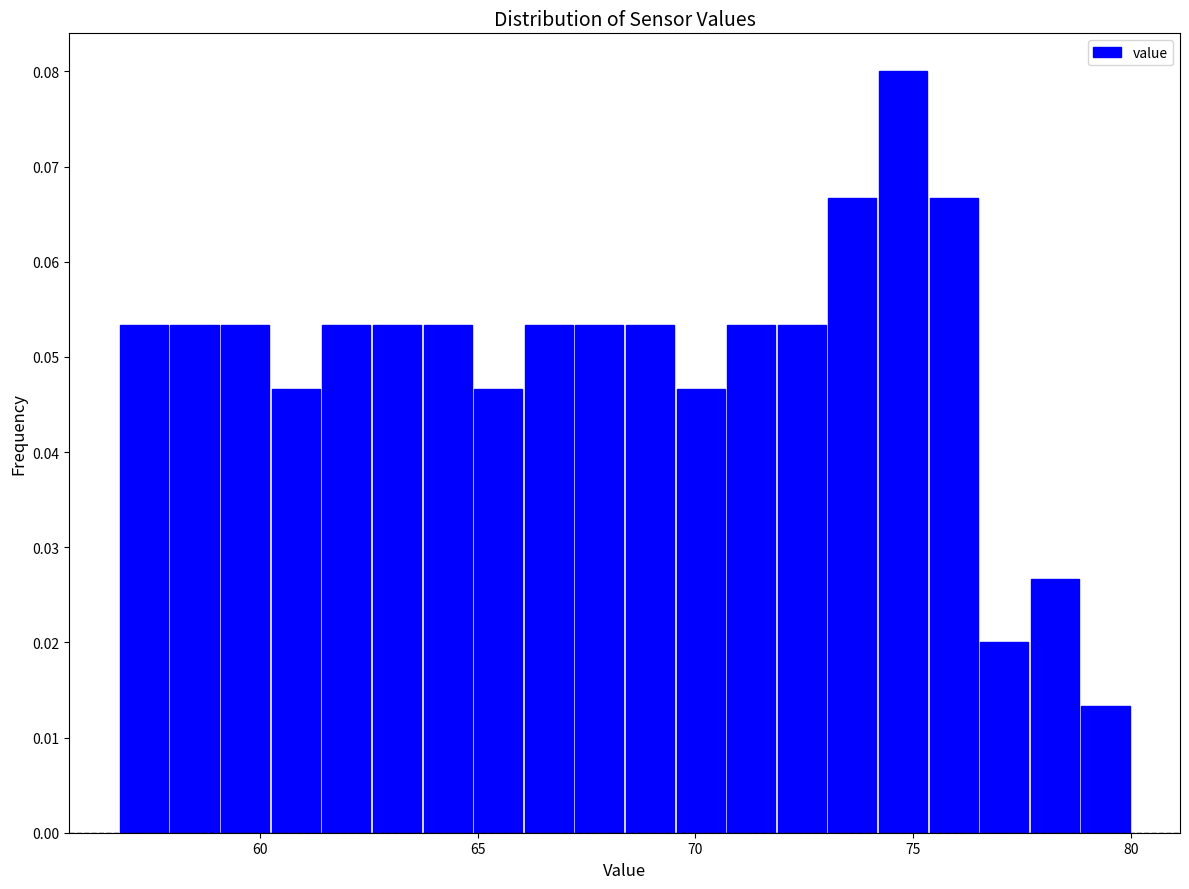

Read against the x-axis, roughly where is the centre of the tallest bar?

75.0